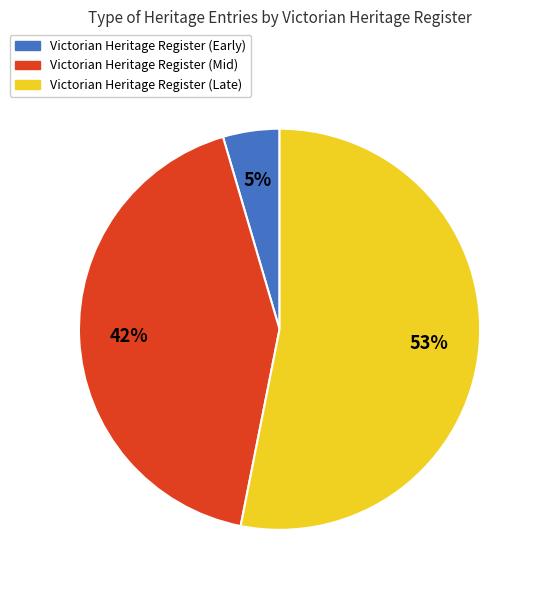

Is Victorian Heritage Register (Late) the majority of the pie?

Yes